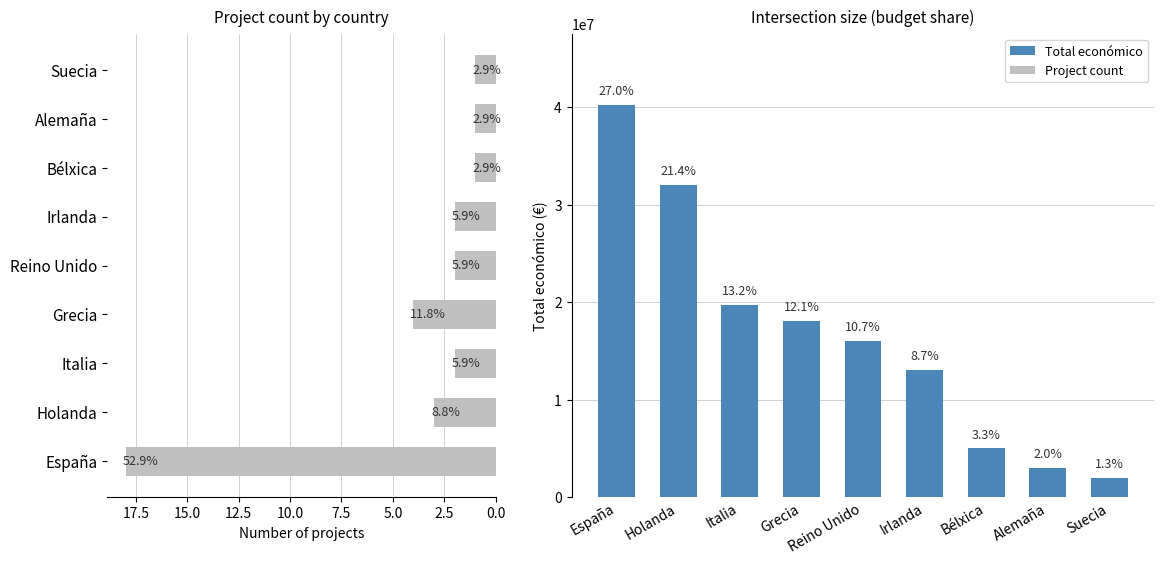

Is the value of Total económico at Grecia greater than the value of Project count at Bélxica?

Yes